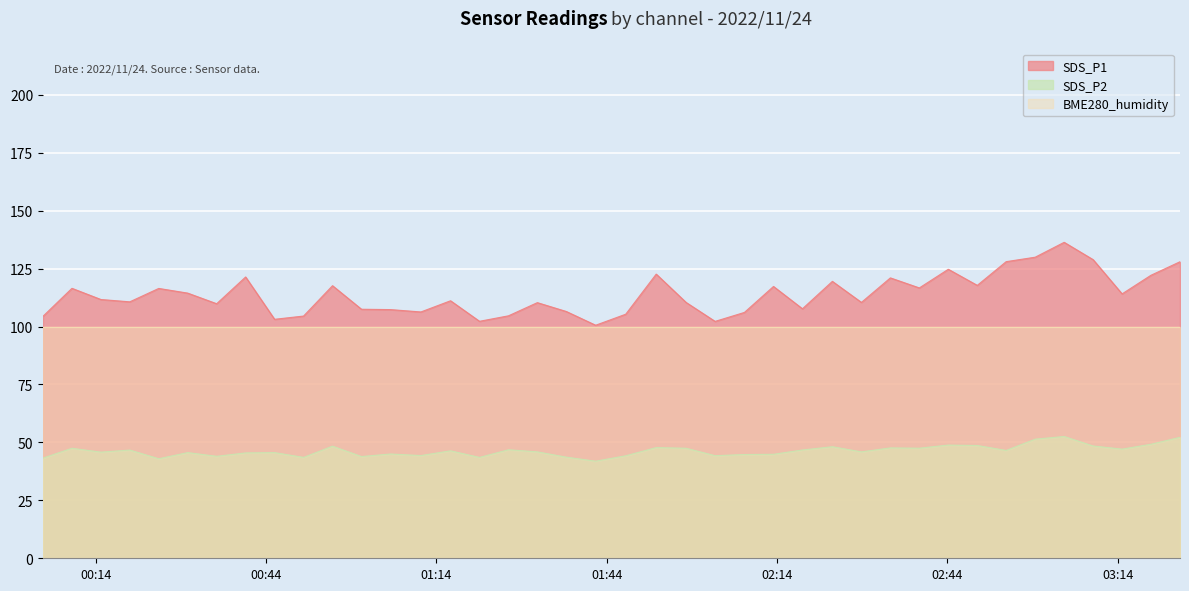

Between 2022/11/24 03:14:45 and 2022/11/24 03:19:50, which is larger?

2022/11/24 03:19:50